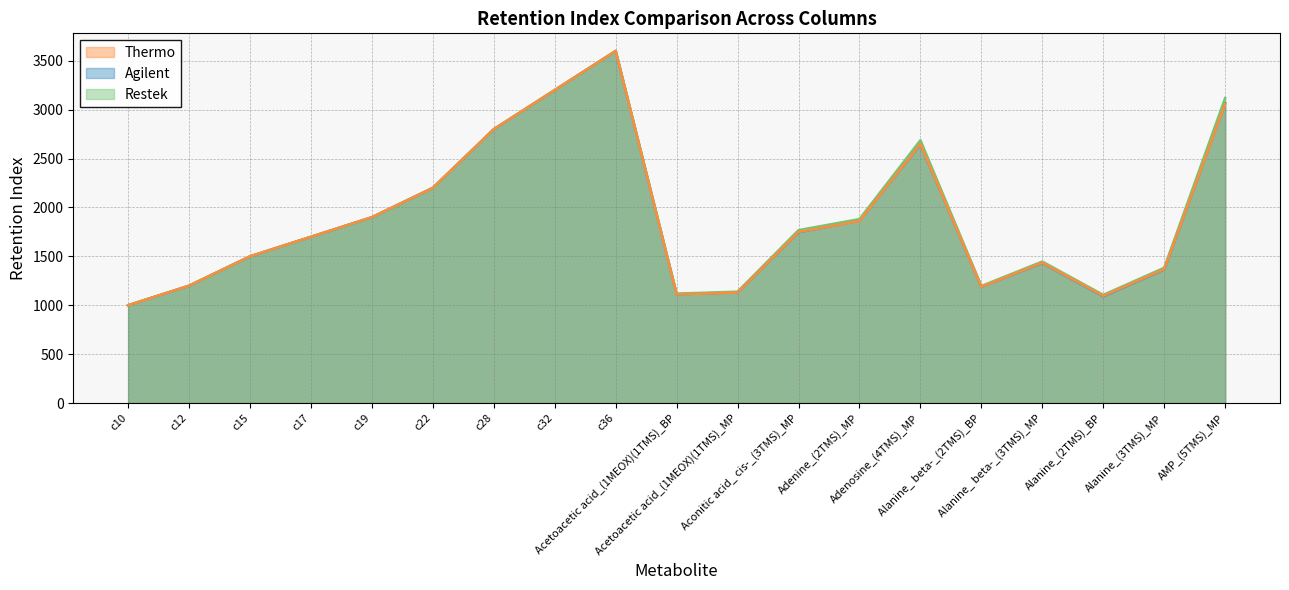

True or false: Agilent and Thermo cross at least once.

True